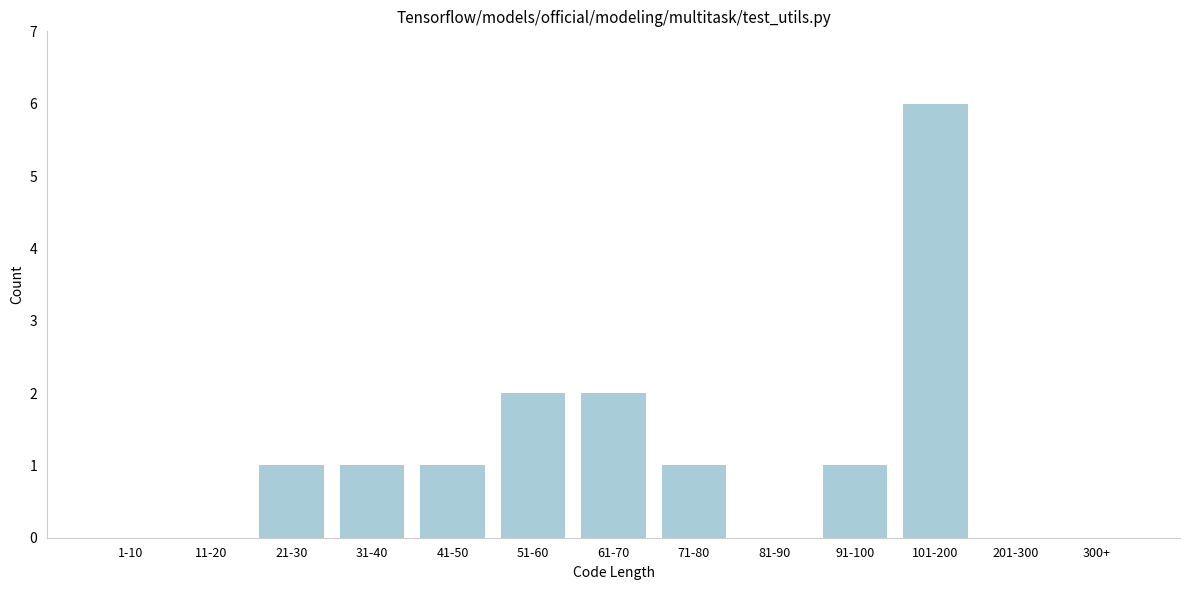

Reading right to left, list all the values displayed in this chart.

300+=0	201-300=0	101-200=6	91-100=1	81-90=0	71-80=1	61-70=2	51-60=2	41-50=1	31-40=1	21-30=1	11-20=0	1-10=0